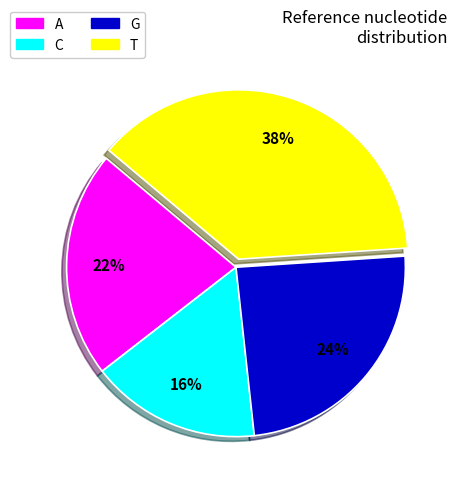

To the nearest percent, what percentage of the pie is G?

24%